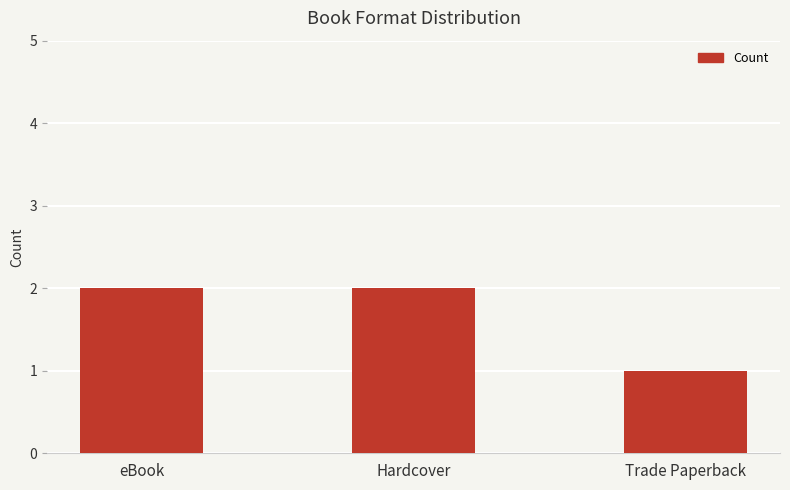

Reading left to right, what are all the values shown in this chart?

2	2	1